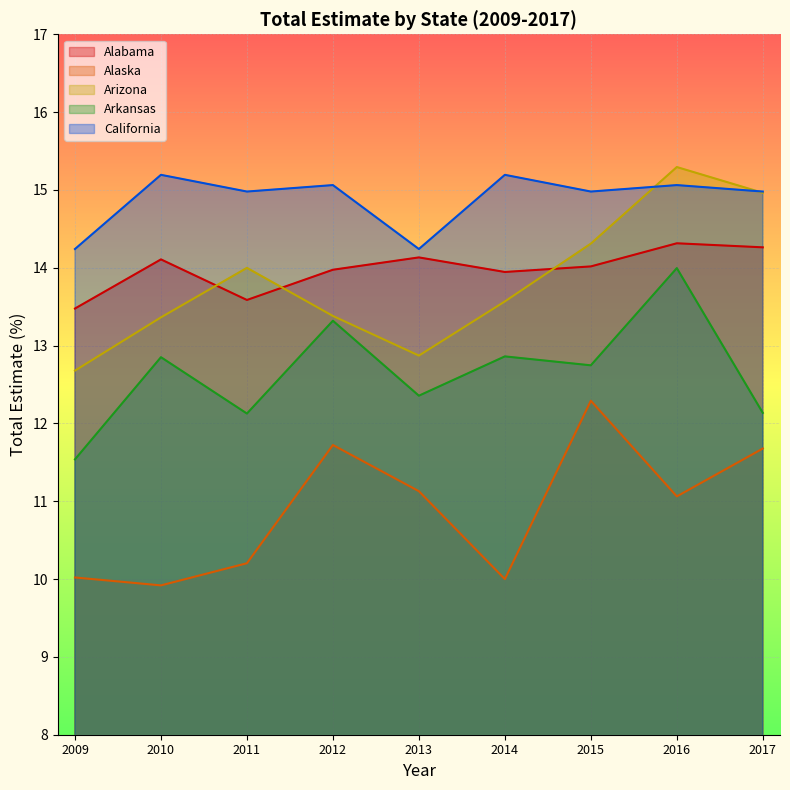

What is the value of the California point at the 6th from the left?

15.2